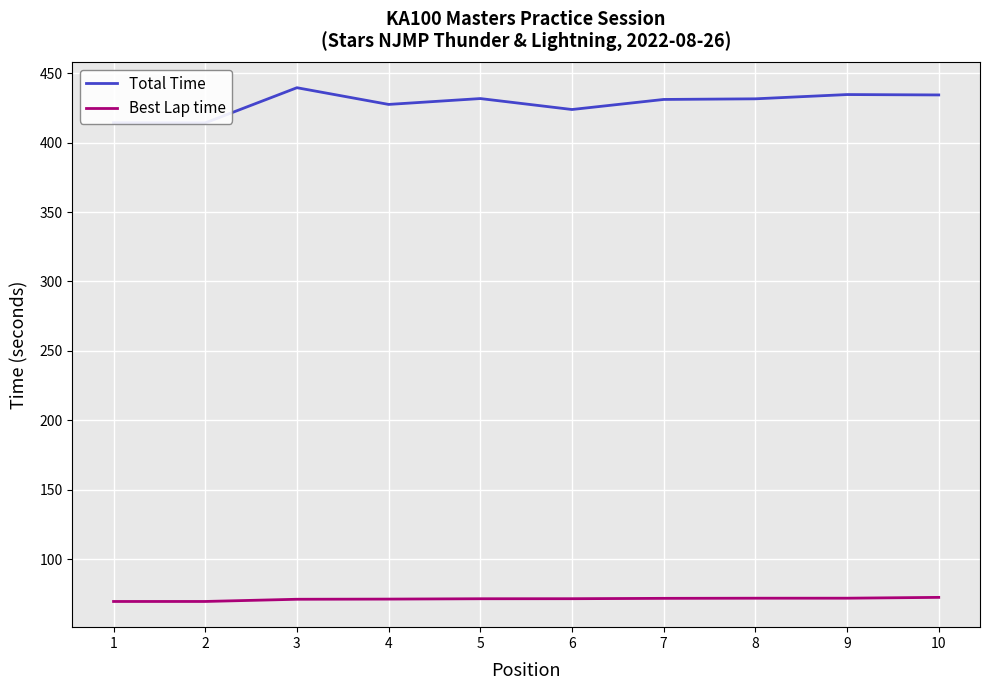

What is the difference between the Best Lap time values at 4 and 5?

0.2